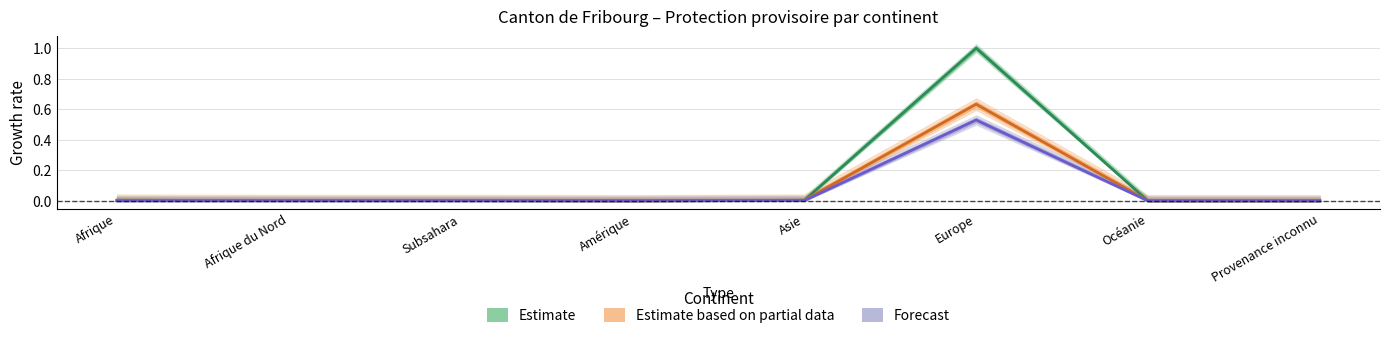

How many categories are shown in the chart?

8